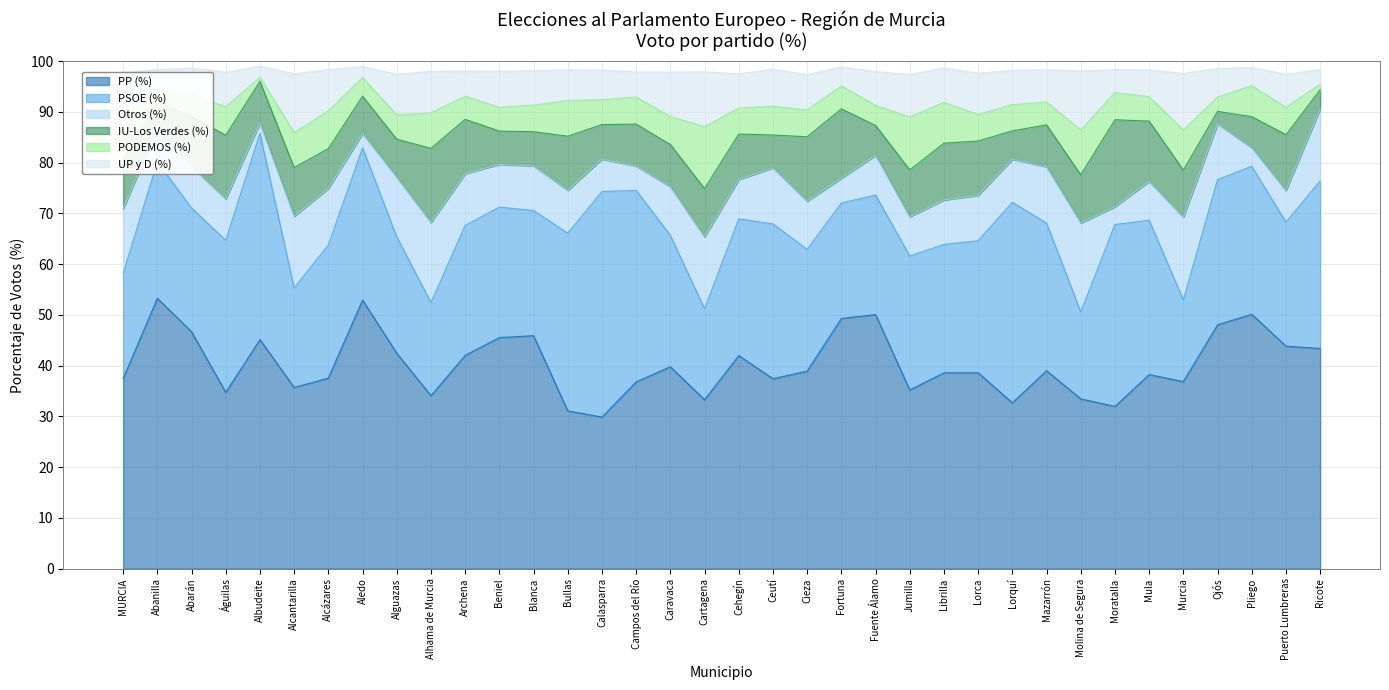

Which series has the largest total across all categories?

PP (%)